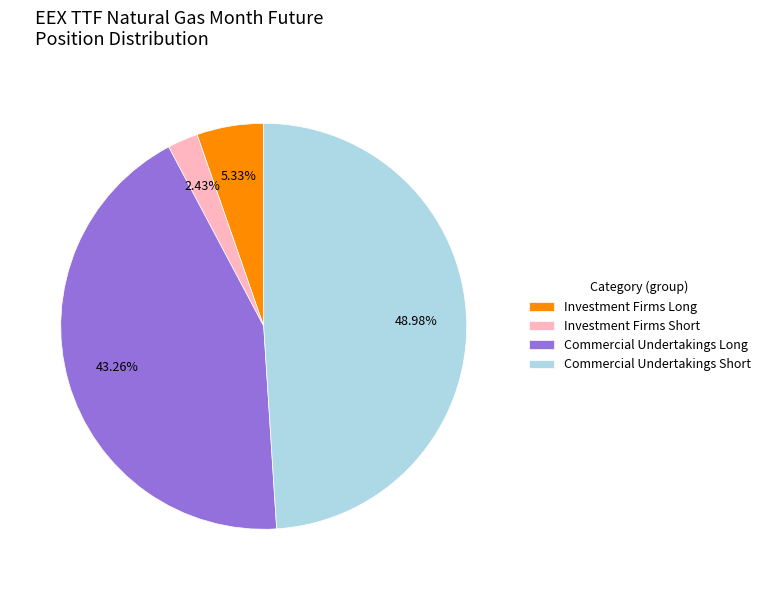

Rank the categories by value from highest to lowest.

Commercial Undertakings Short, Commercial Undertakings Long, Investment Firms Long, Investment Firms Short